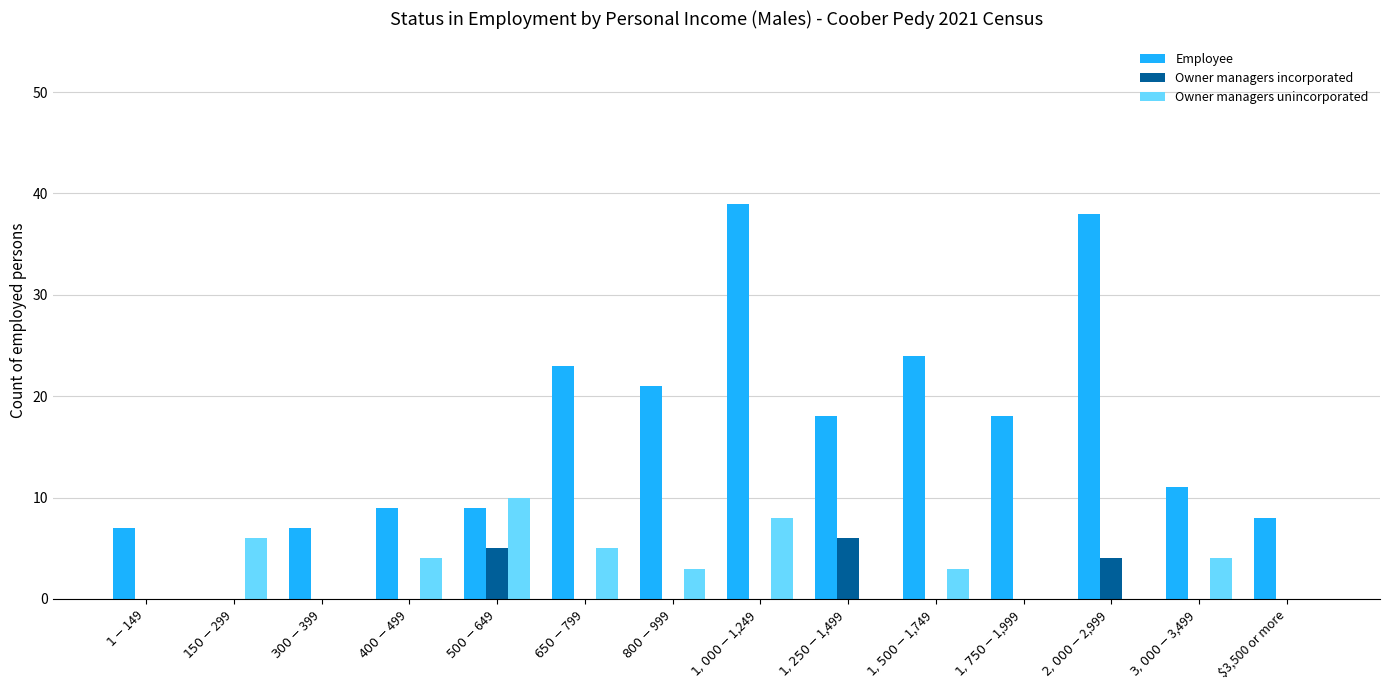

The value of Owner managers incorporated at $150-$299 is 0. True or false?

True